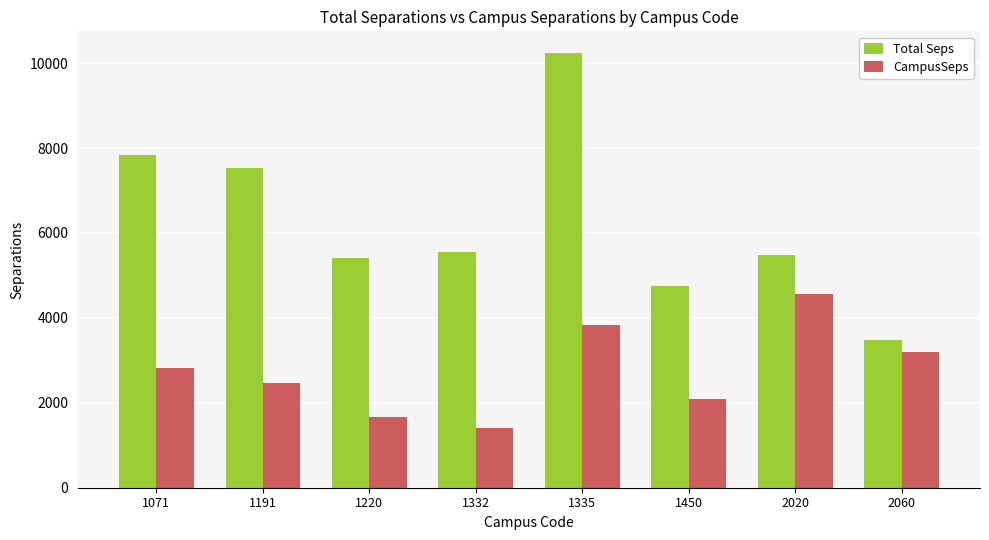

Reading left to right, list all the values displayed in this chart.

Total Seps: 7828.2	7536.8	5403.6	5541.6	10237.8	4745.9	5487.6	3488.1
CampusSeps: 2811.6	2464.3	1659.2	1410.5	3831.9	2092.9	4574.5	3196.3